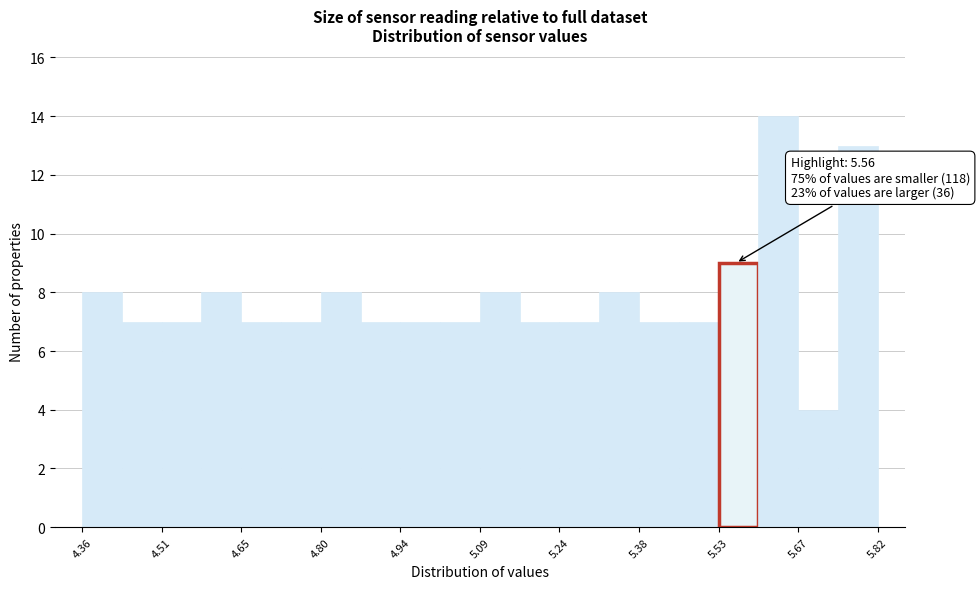

Around what value on the x-axis is the tallest bar? Give the approximate position of its centre, as read against the axis.

5.64